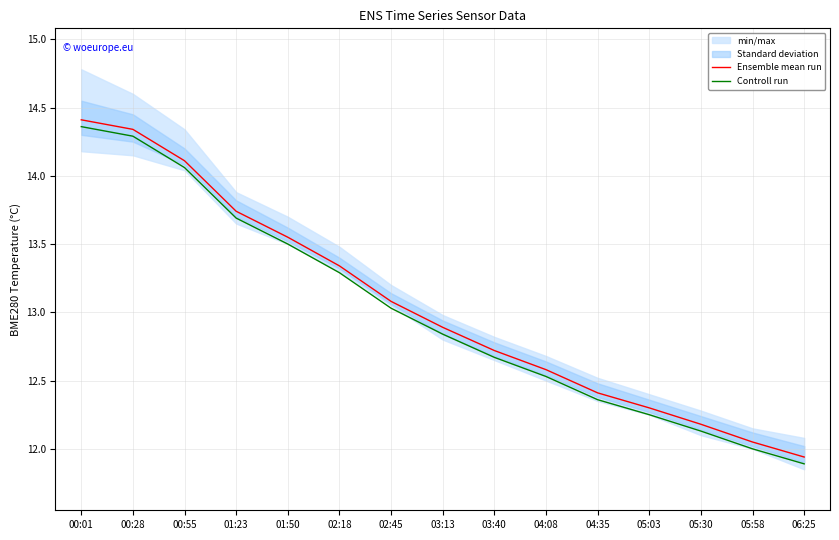

At which label is Ensemble mean run closest to 13?

02:45